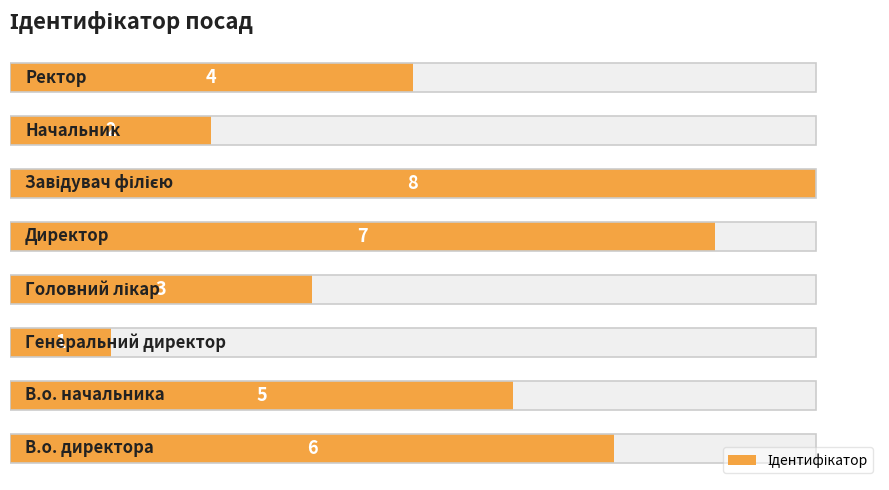

How many categories are shown in the chart?

8